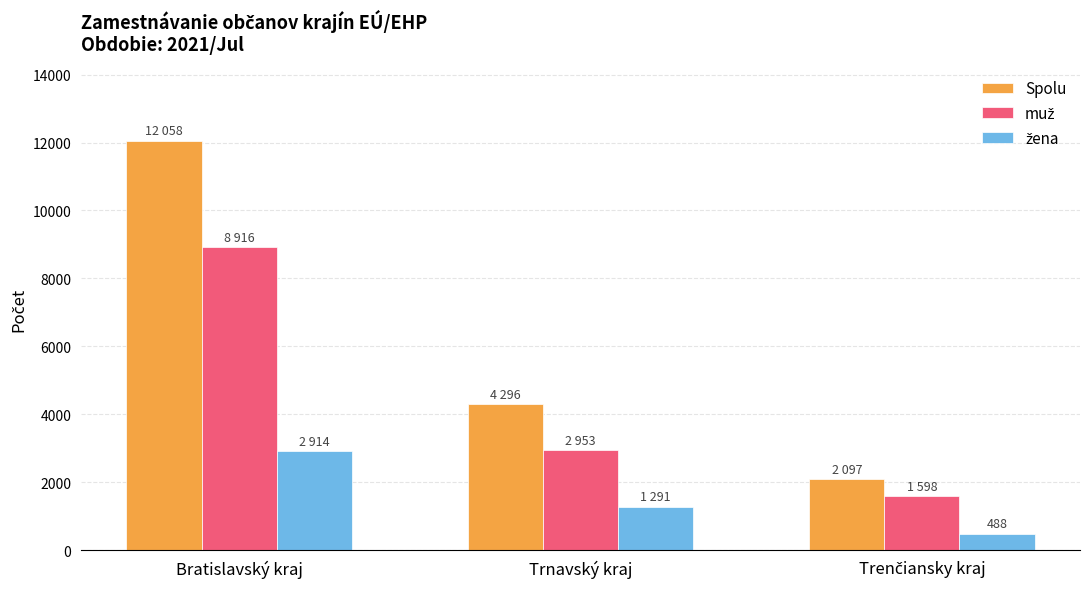

What is the total value across all series at Bratislavský kraj?

23888